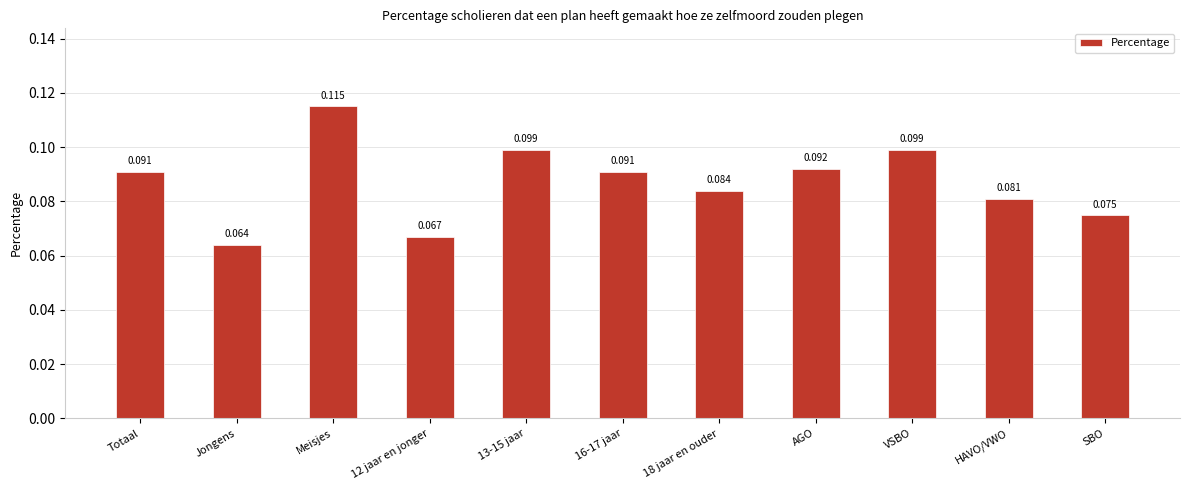

Where is the data nearest to the value 0?

Jongens